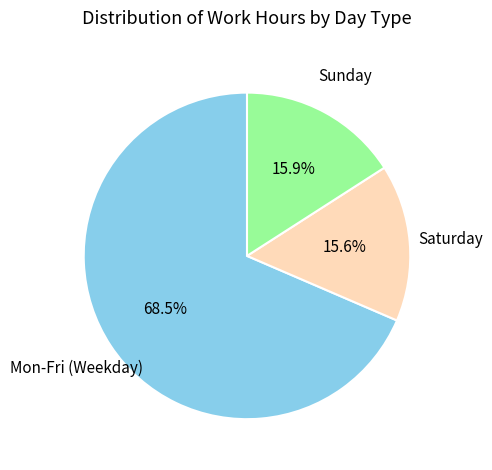

Is there any slice that represents more than half of the pie?

Yes